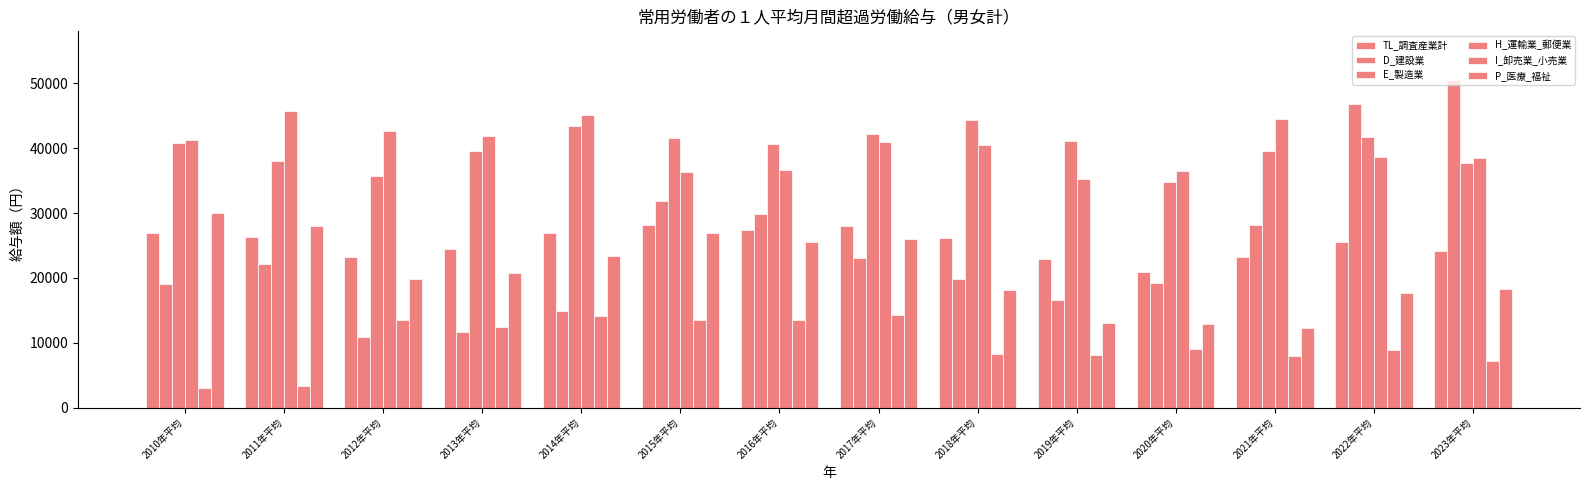

How many bars are there in each group?

6